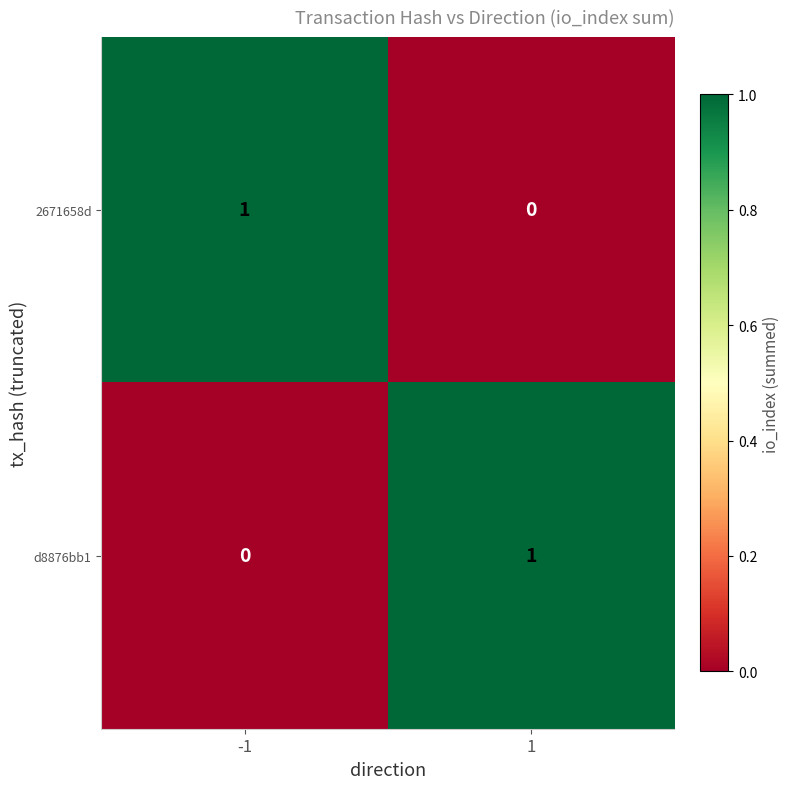

What is the total value across all series at 1?

1